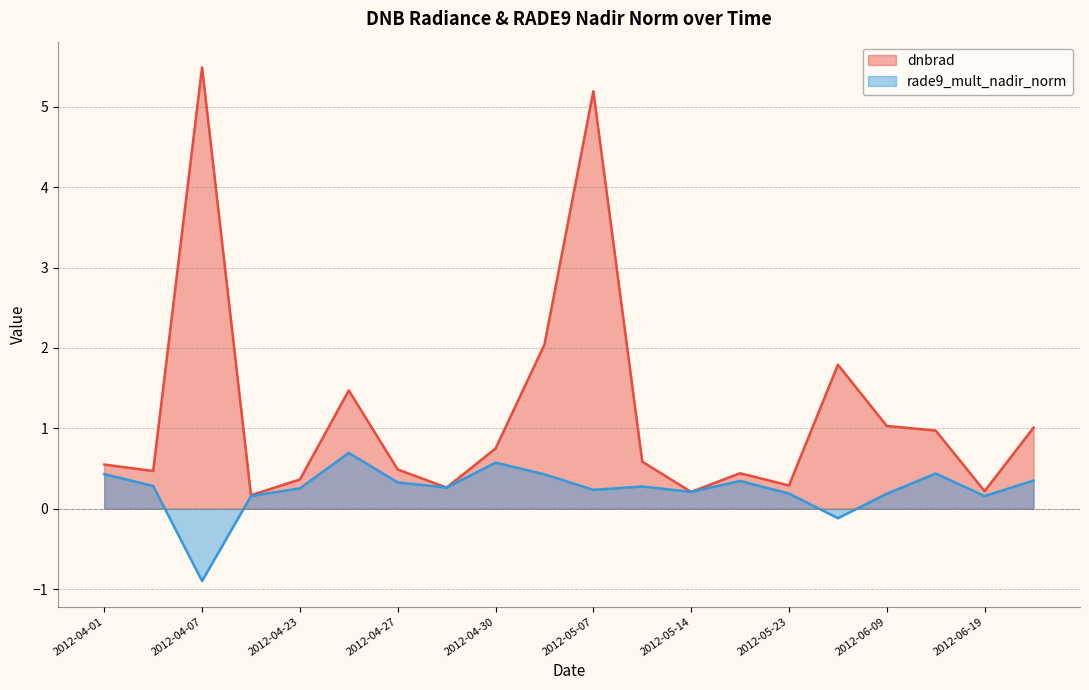

List the series in order of their overall mean, highest first.

dnbrad, rade9_mult_nadir_norm